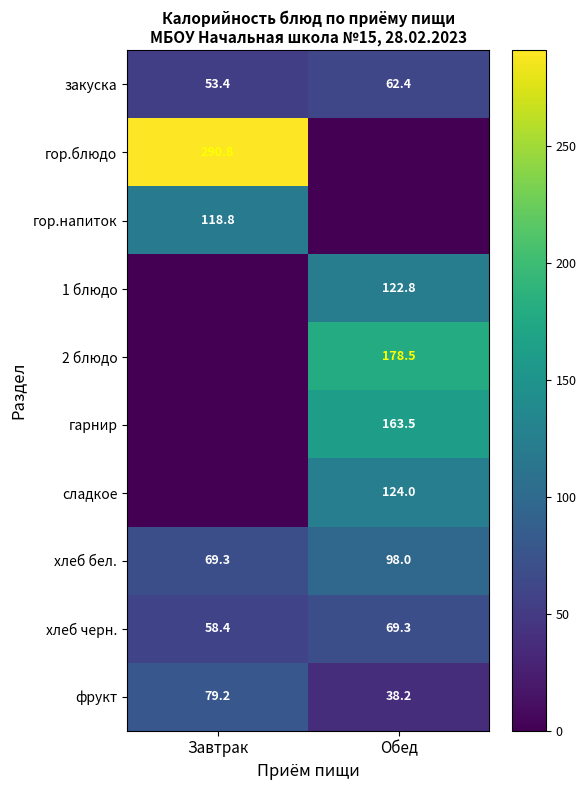

At which label does хлеб бел. reach its peak?

Обед